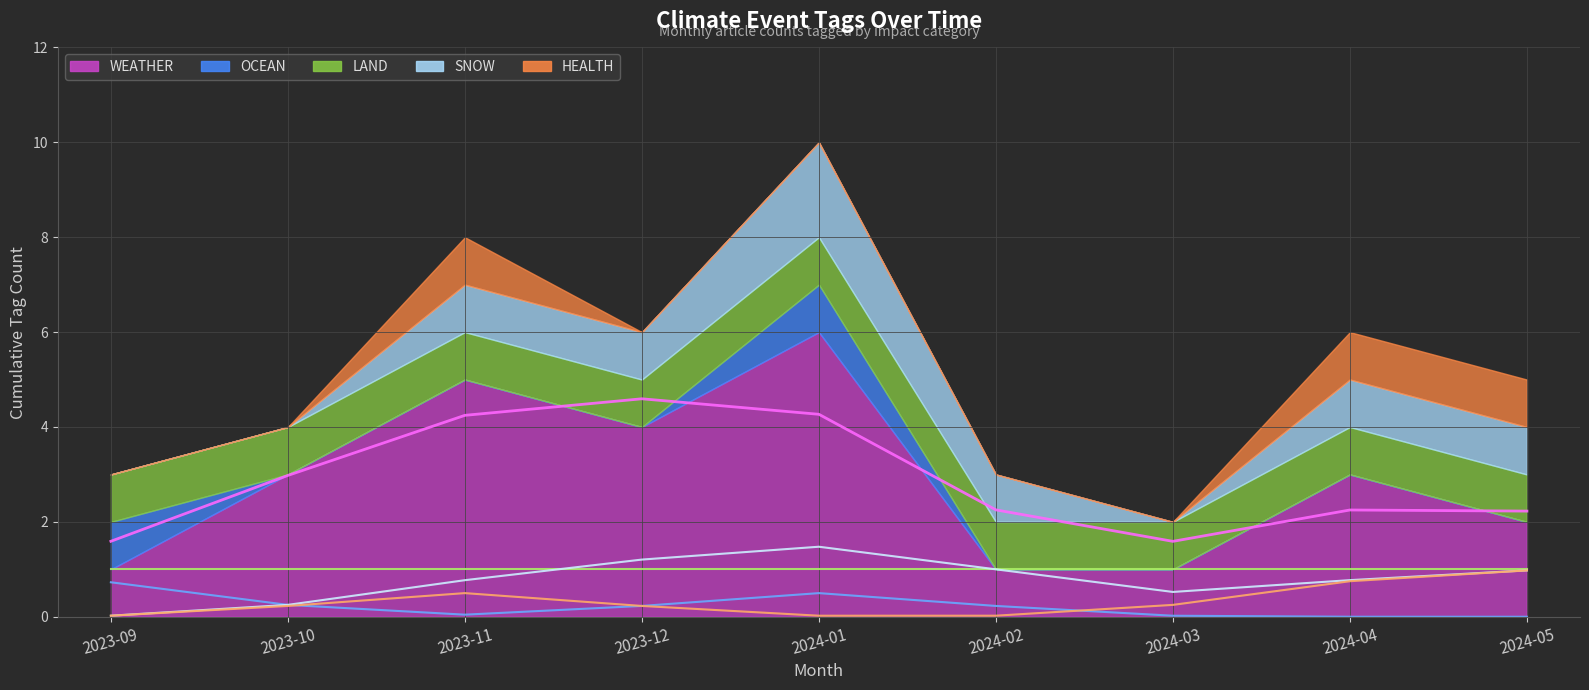

How many lines are shown in the chart?

5